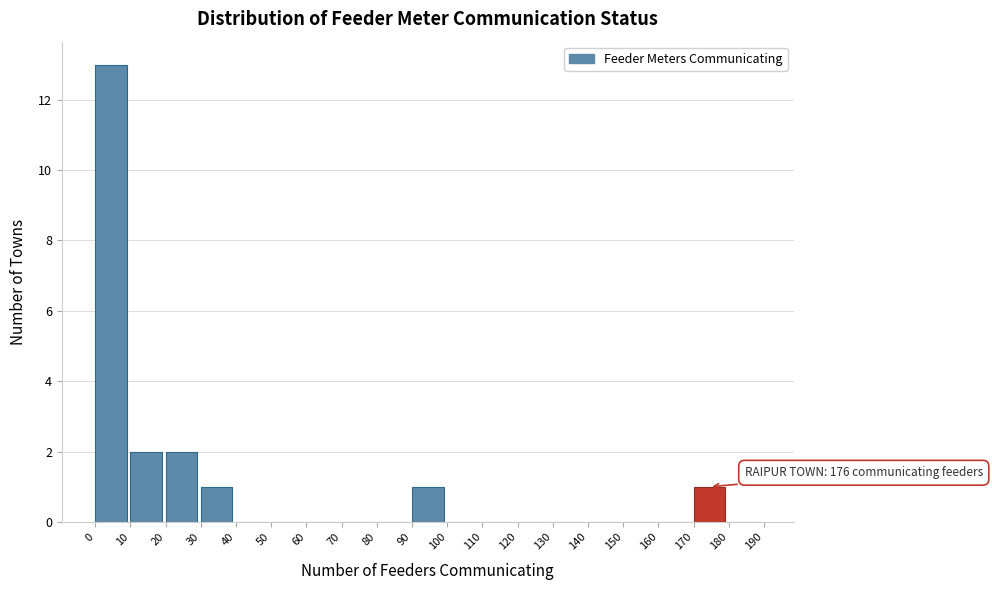

Which range on the x-axis has the tallest bar?

0 to 10